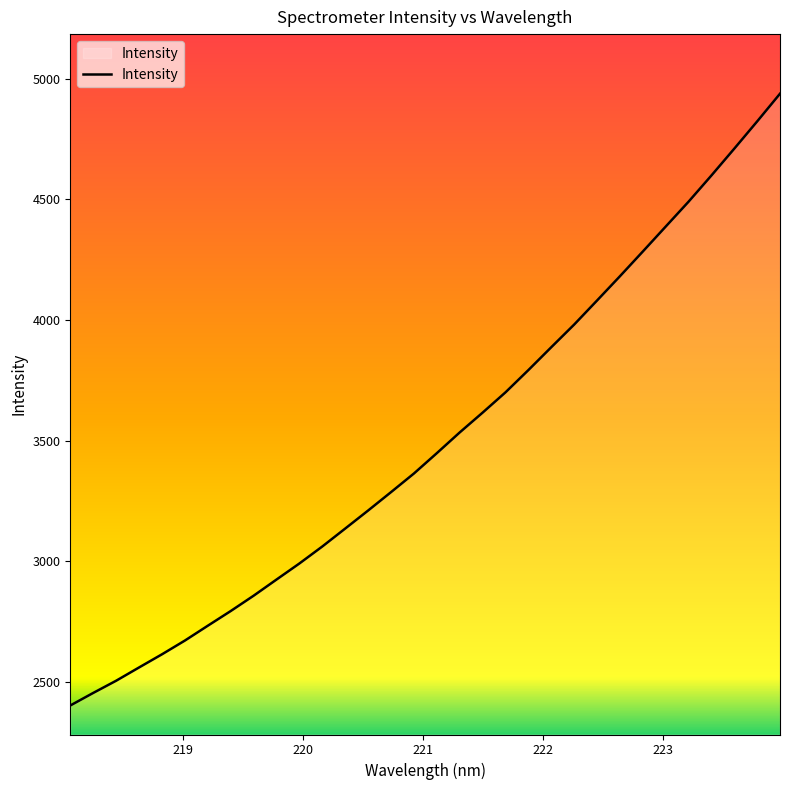

What is the greatest value displayed?

4937.5